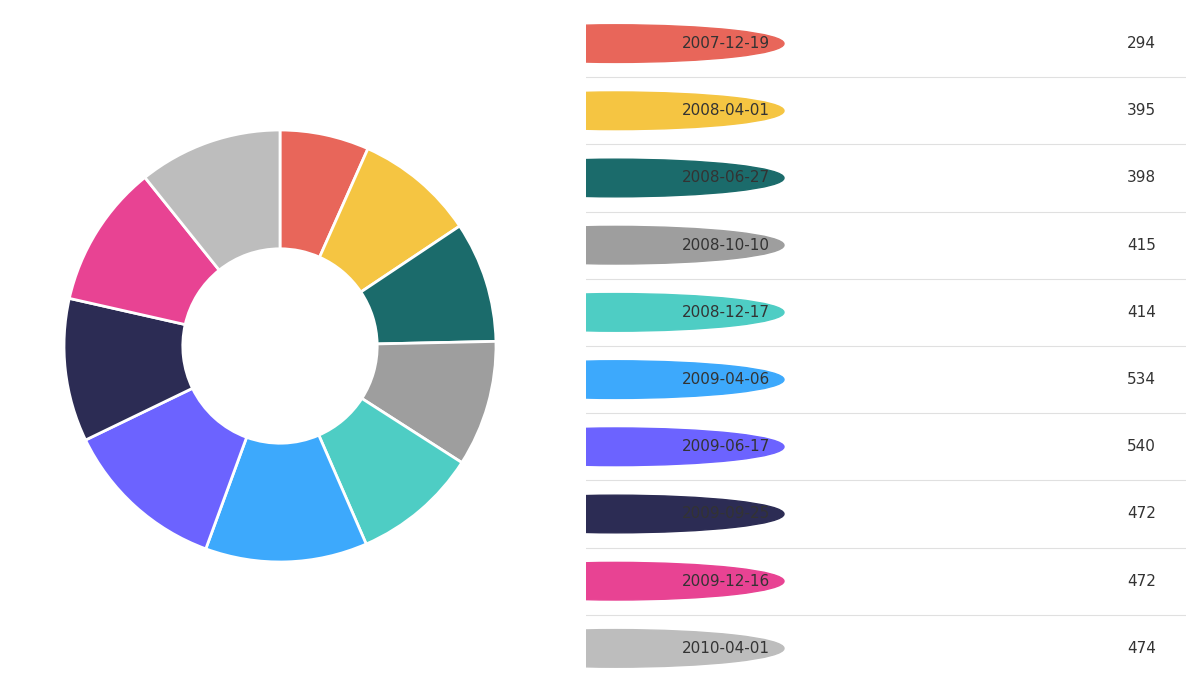

Is there any slice that represents more than half of the pie?

No